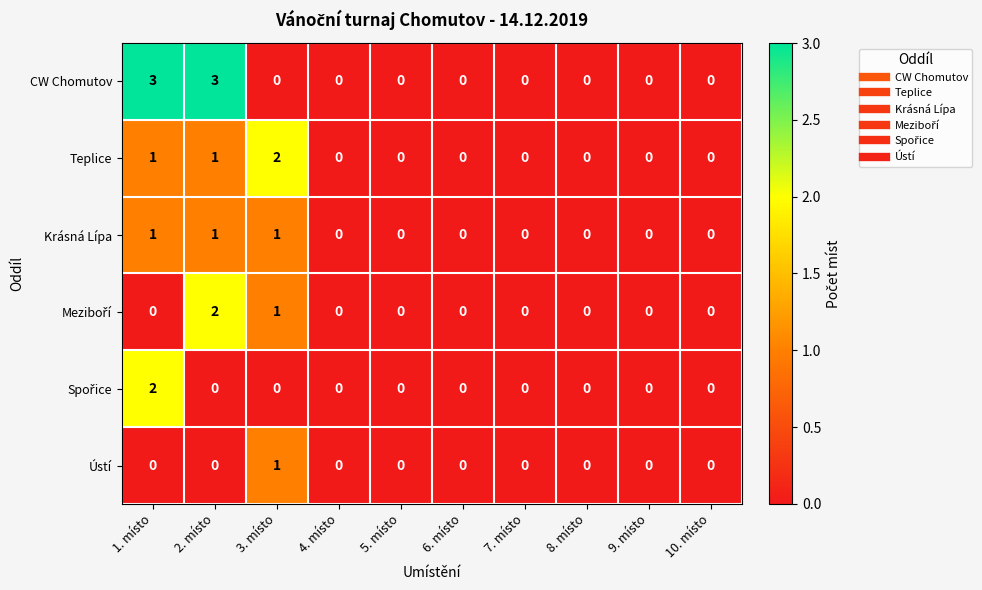

What is the sum of all CW Chomutov values?

6